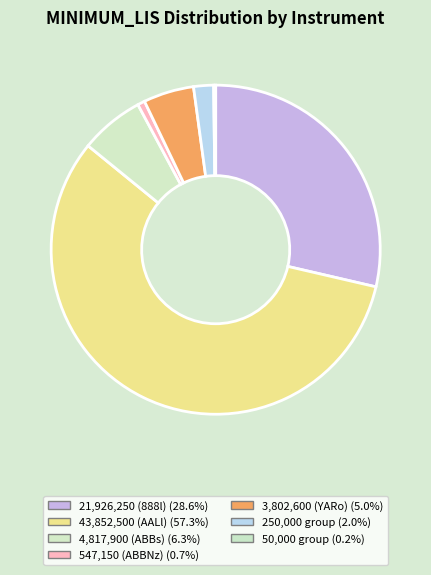

Which category accounts for the majority?

AALl